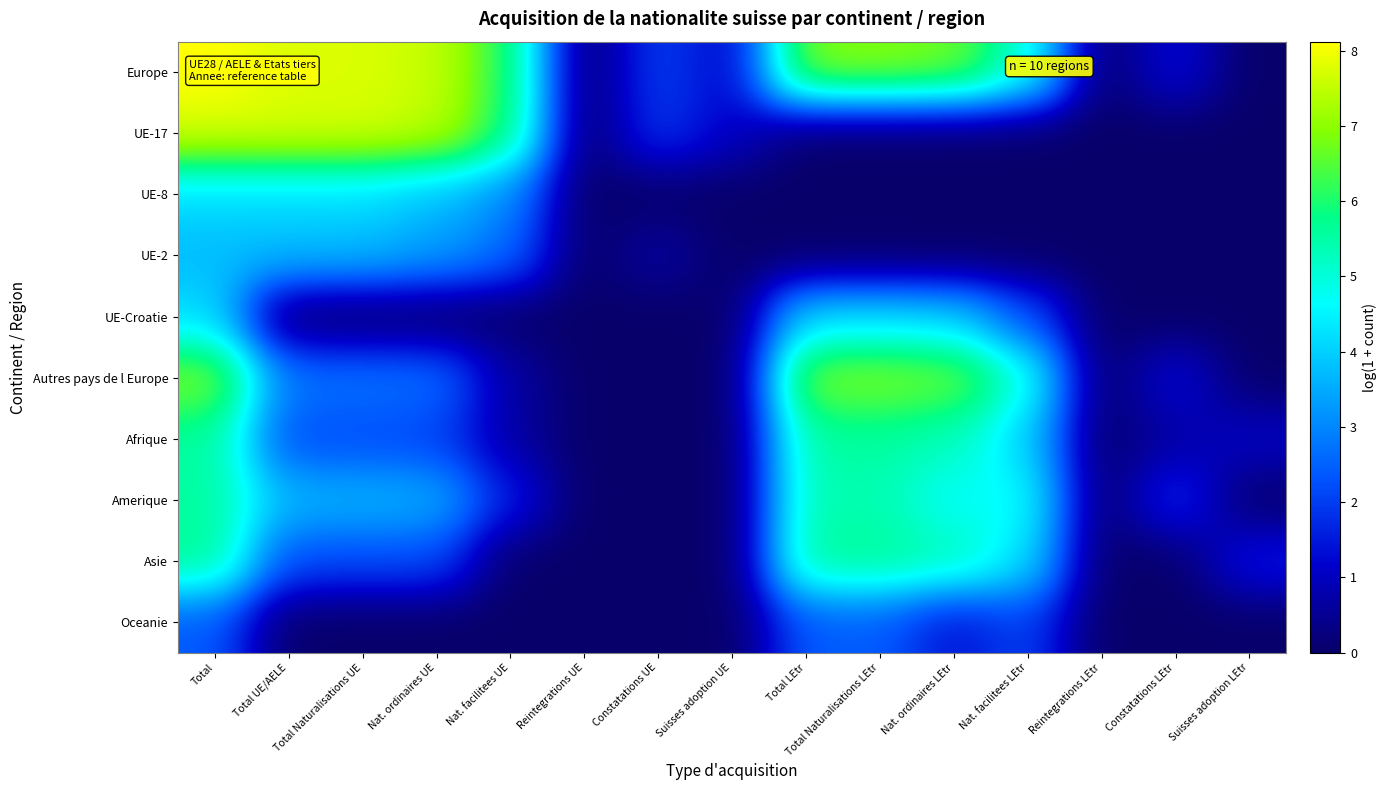

How many categories are shown in the chart?

15